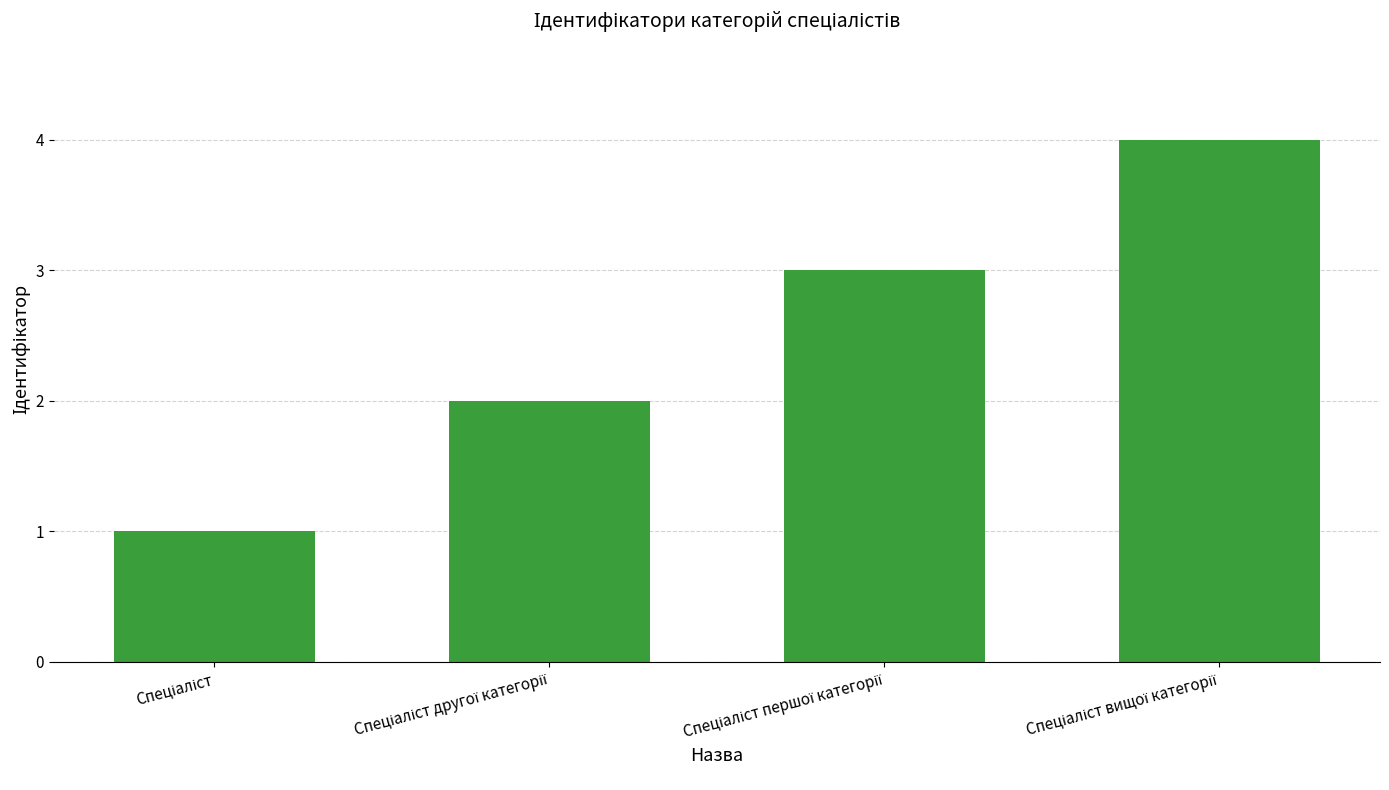

What is the maximum value shown in the chart?

4